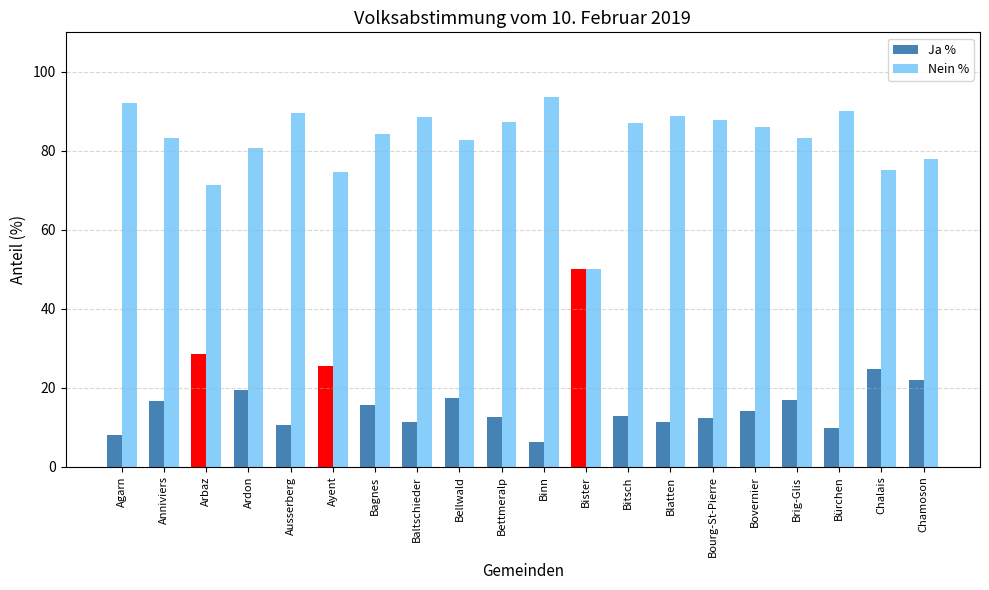

What is the difference between the second highest and second lowest values in the Ja % series?

20.7